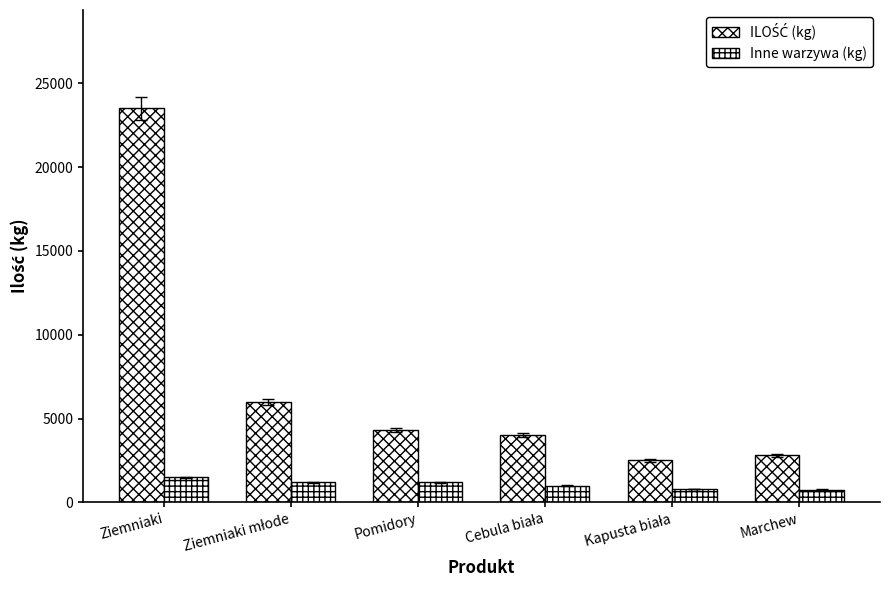

Does the chart contain stacked bars?

No